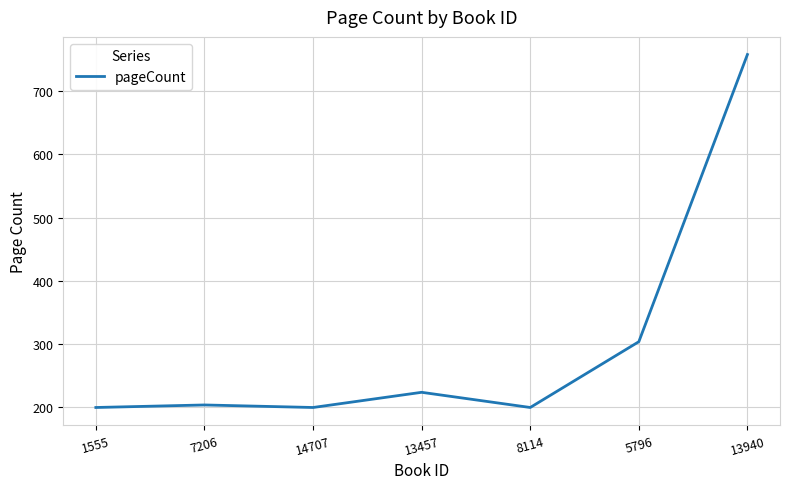

What is the difference between the values at 8114 and 13457?

24